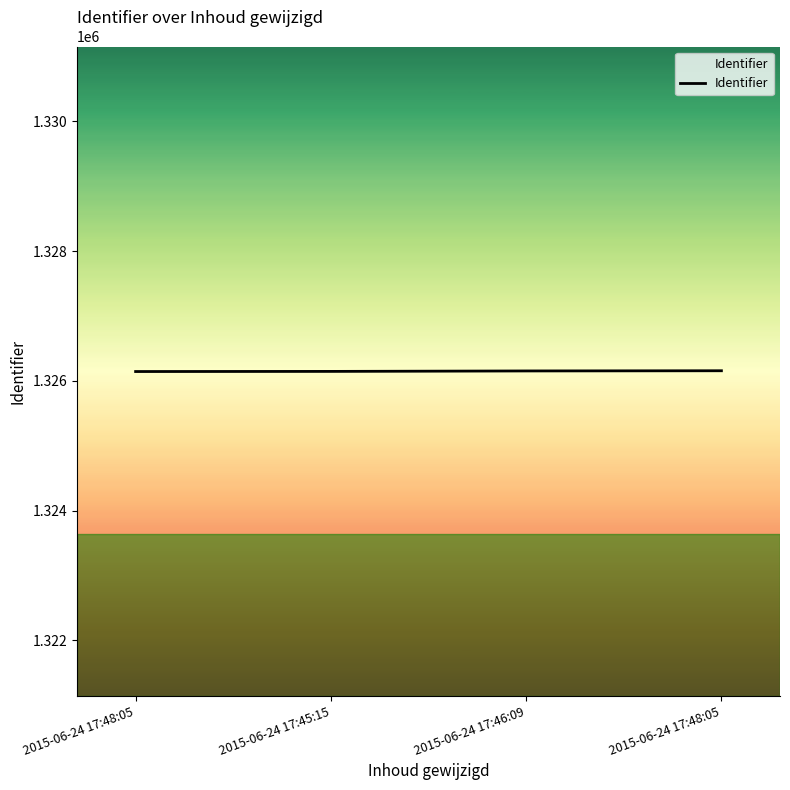

Reading left to right, what are all the values shown in this chart?

2015-06-24 17:48:05=1326144	2015-06-24 17:45:15=1326146	2015-06-24 17:46:09=1326153	2015-06-24 17:48:05=1326156